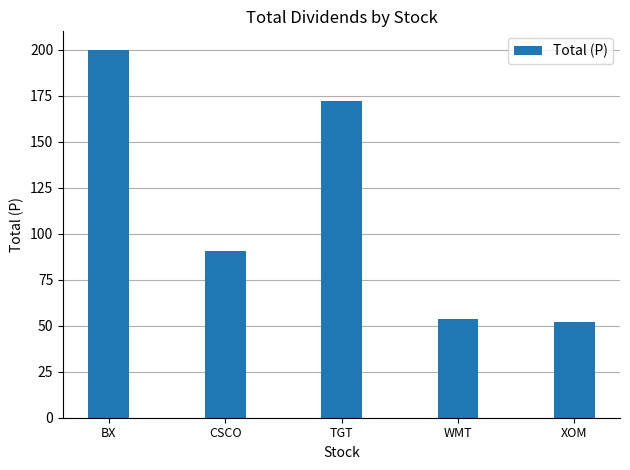

How many distinct data groups are displayed?

1